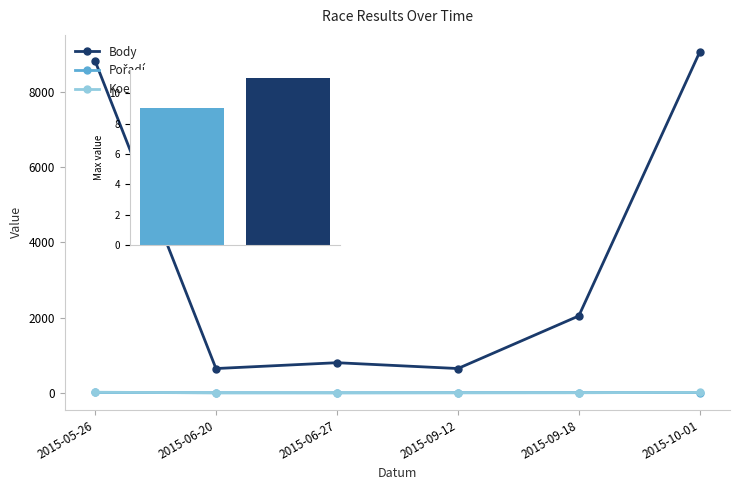

Which category has the highest value in the Koef. series?

2015-05-26